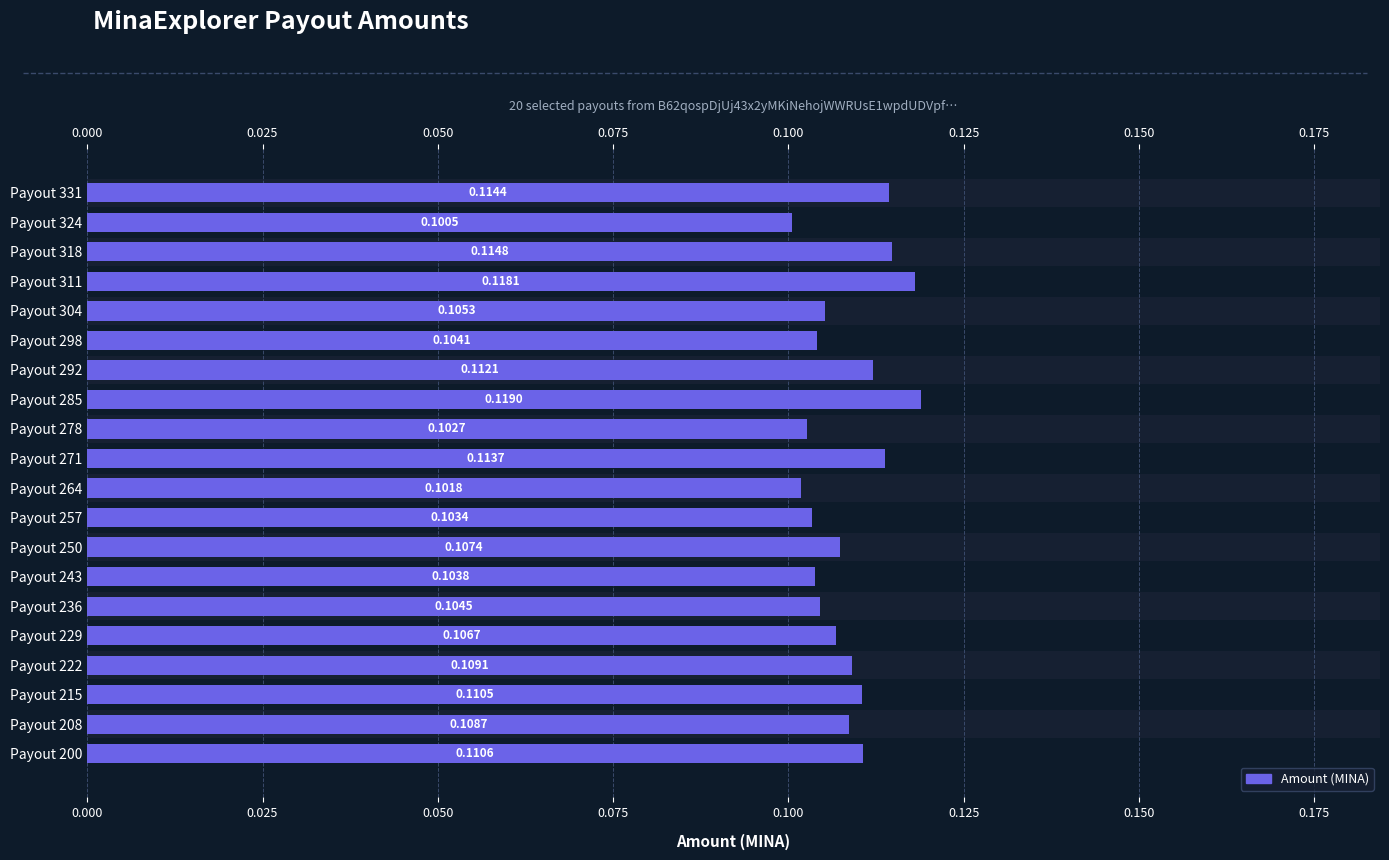

How many series are shown in this chart?

1